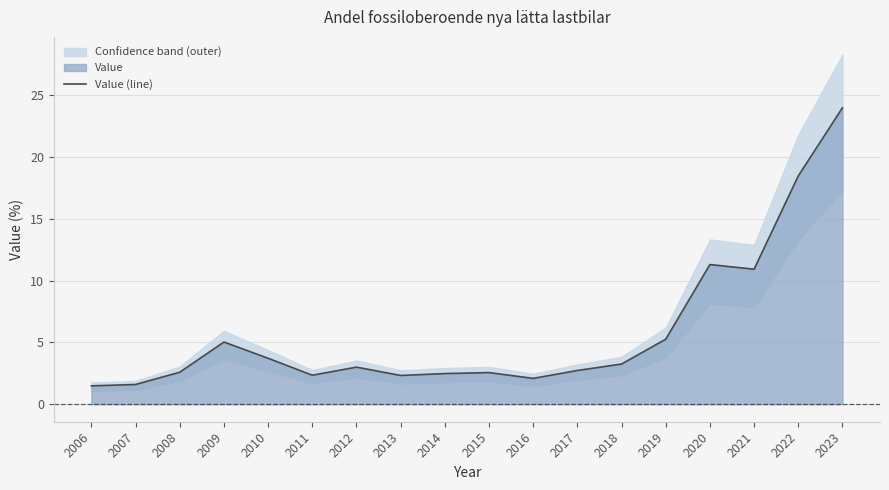

What is the change in value from 2009 to 2013?

-2.7